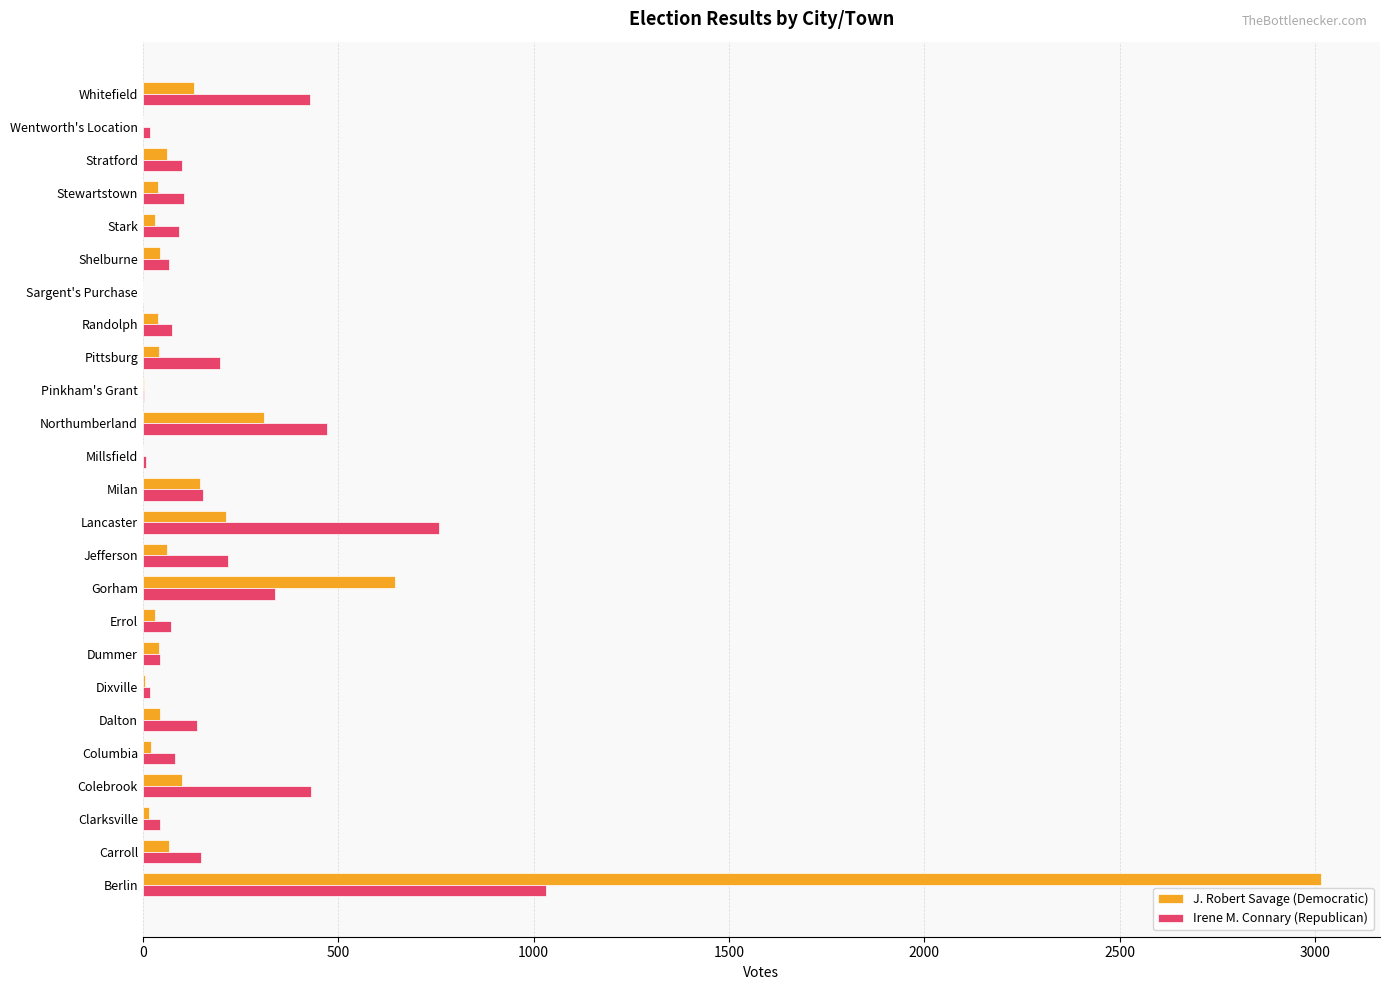

What is the total value across all series at Whitefield?

558